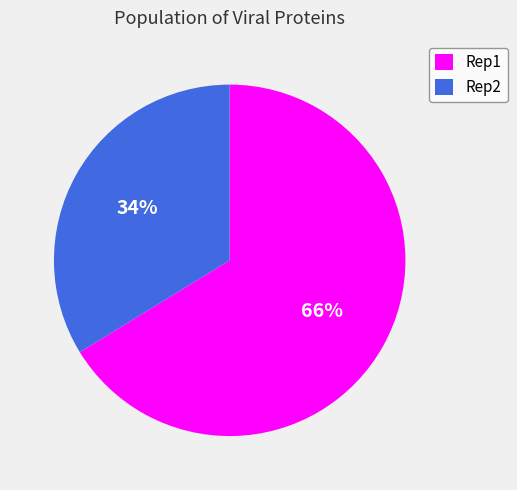

Which has a higher value, Rep2 or Rep1?

Rep1